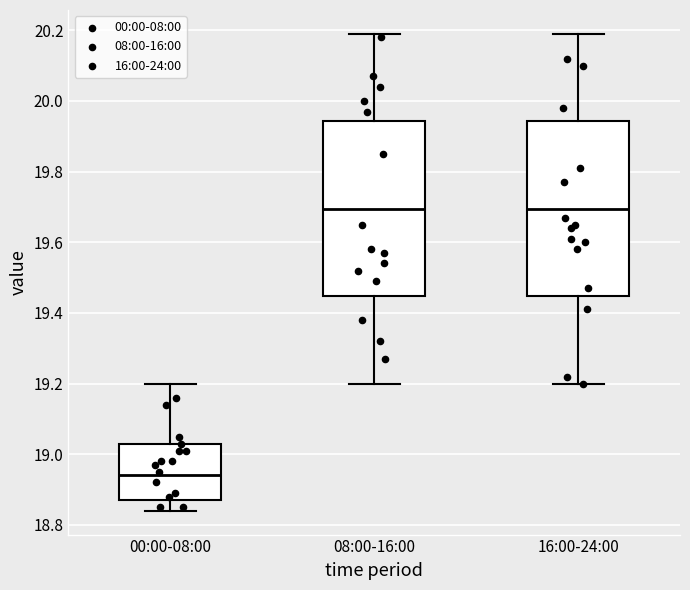

Reading left to right, transcribe this box plot: for each box, give where its median line is, the range the box spans, and where its two whiskers end, as read against the y-axis. The values are not printed on the chart, so give them approximately, as read against the axis.

00:00-08:00: median 18.94, box 18.88 to 19.04, whiskers 18.84 to 19.20
08:00-16:00: median 19.70, box 19.44 to 19.94, whiskers 19.20 to 20.20
16:00-24:00: median 19.70, box 19.44 to 19.94, whiskers 19.20 to 20.20